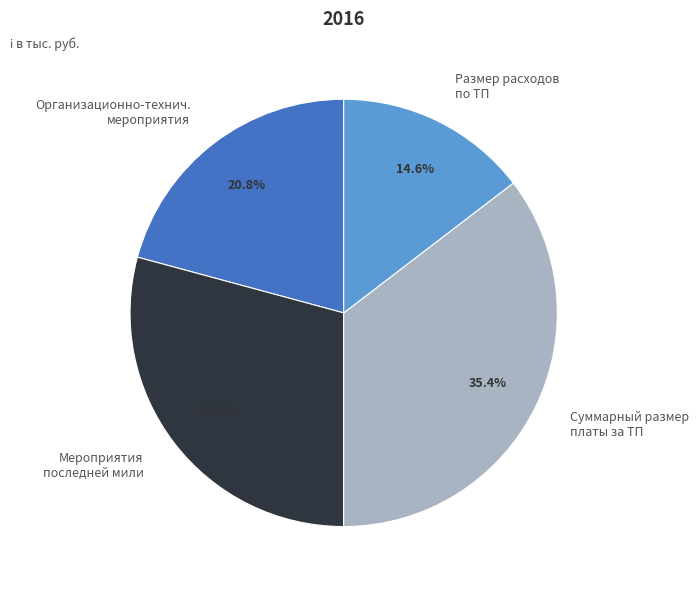

What is the total percentage of Суммарный размер платы за ТП and Мероприятия последней мили?

64.6%